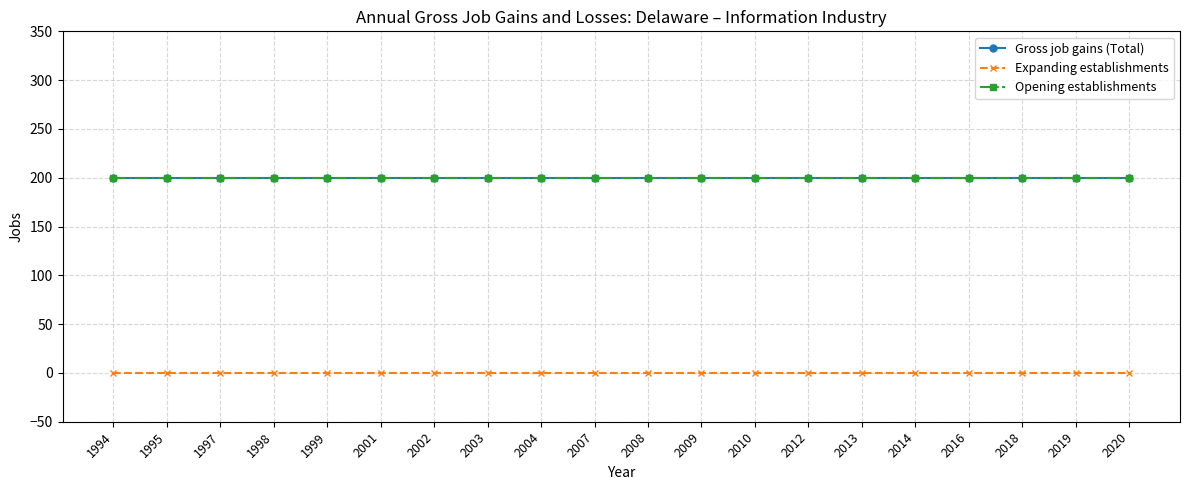

Does the chart have visible grid lines?

Yes